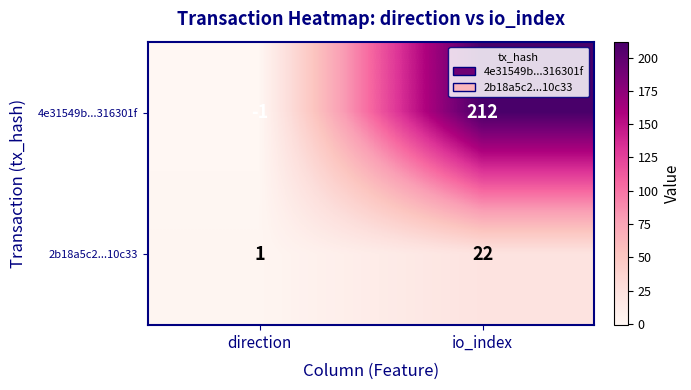

Reading right to left, list all the values displayed in this chart.

4e31549b...316301f: 212	-1
2b18a5c2...10c33: 22	1